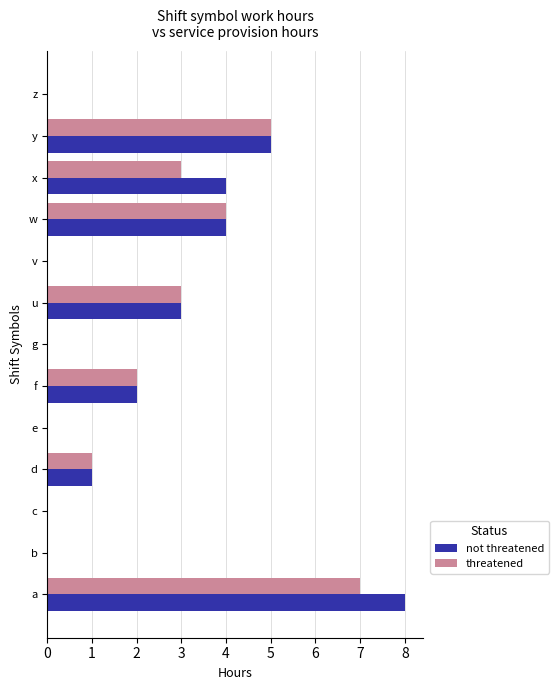

What is the sum of the not threatened values at x and z?

4